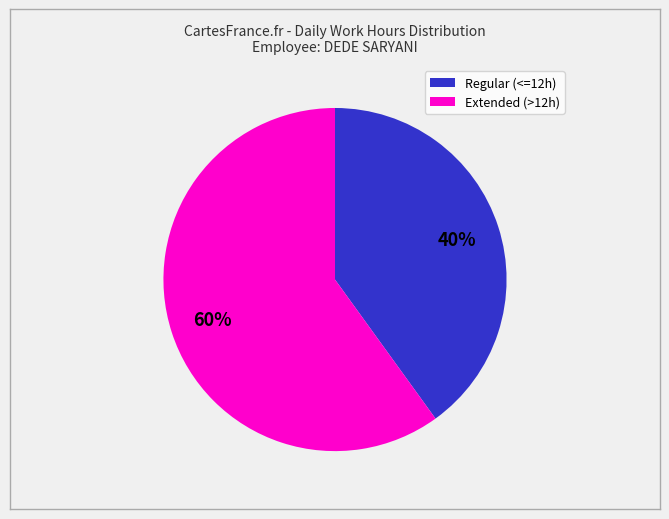

Does any single category account for the majority?

Yes